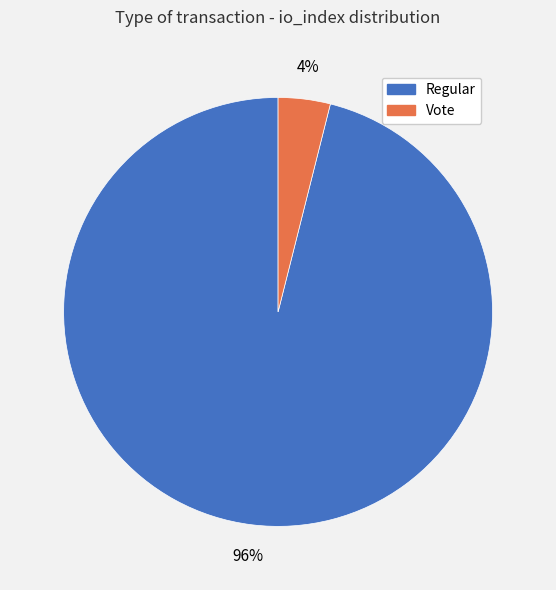

To the nearest percent, what percentage of the pie is Vote?

4%